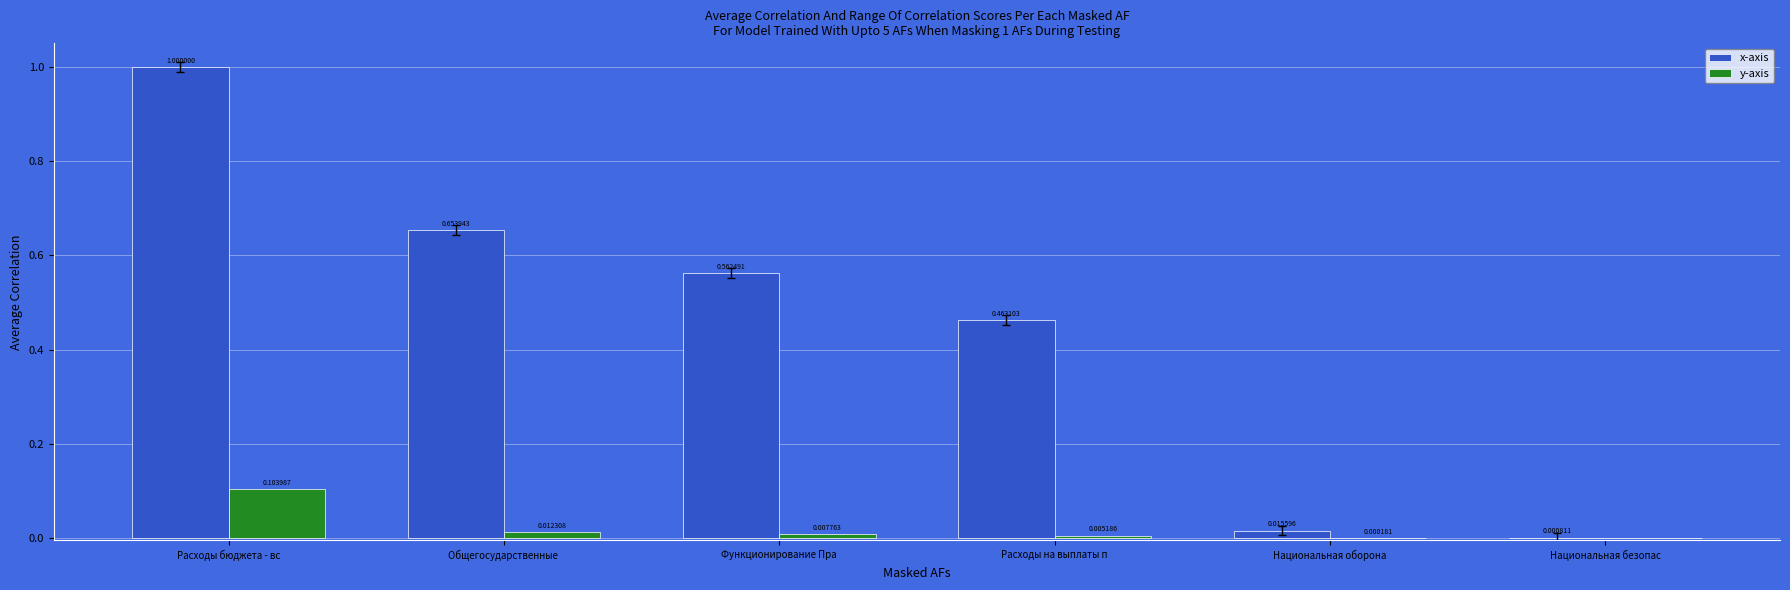

At which category is the sum across all series the highest?

Расходы бюджета - вс